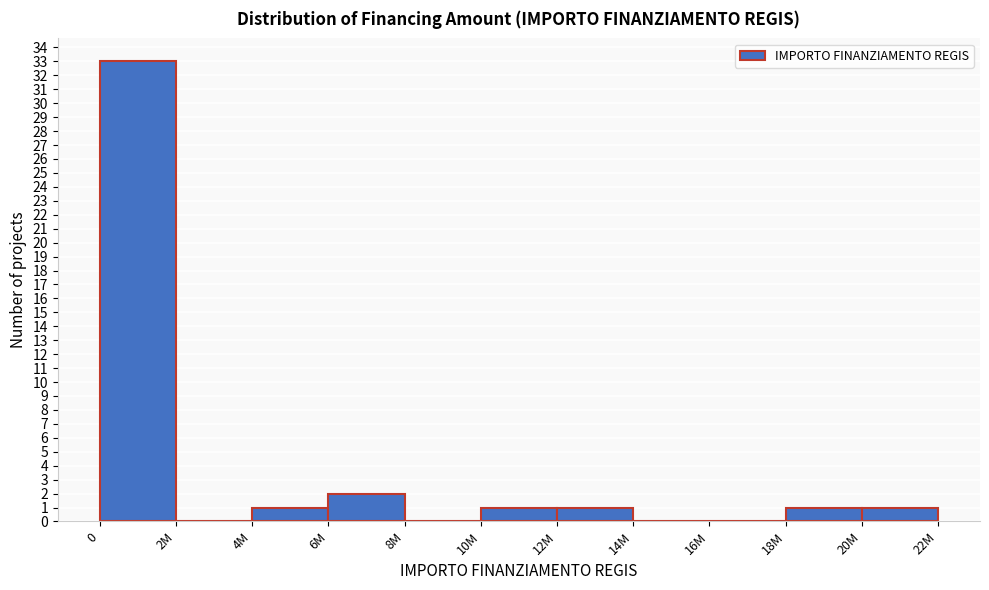

Reading left to right, transcribe all the data shown in this chart.

0=33	2M=0	4M=1	6M=2	8M=0	10M=1	12M=1	14M=0	16M=0	18M=1	20M=1